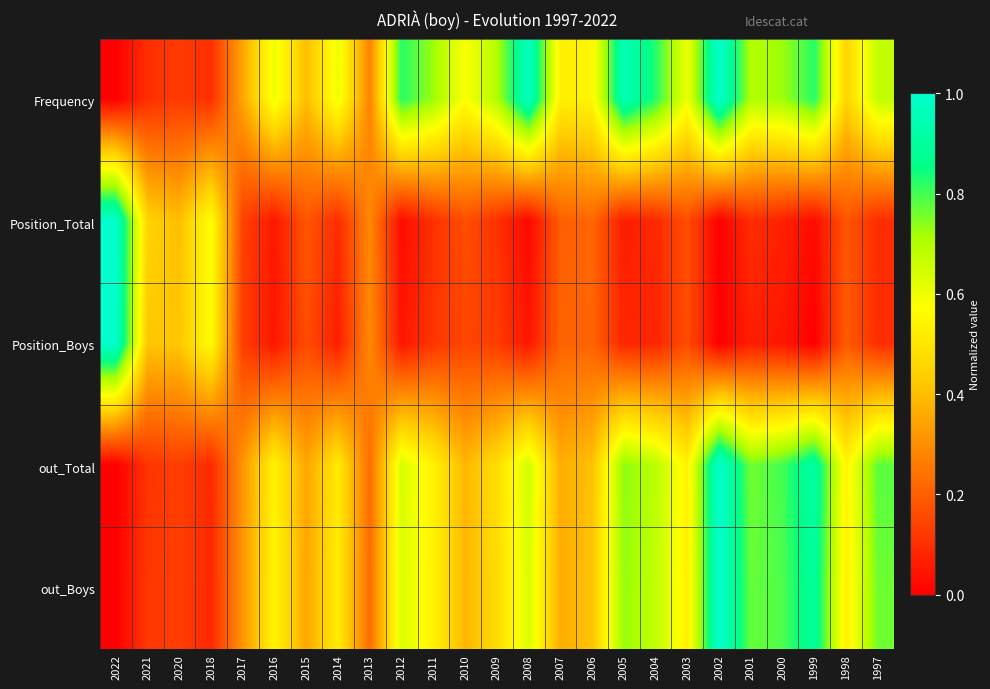

Which series has the largest range (max minus min)?

Frequency